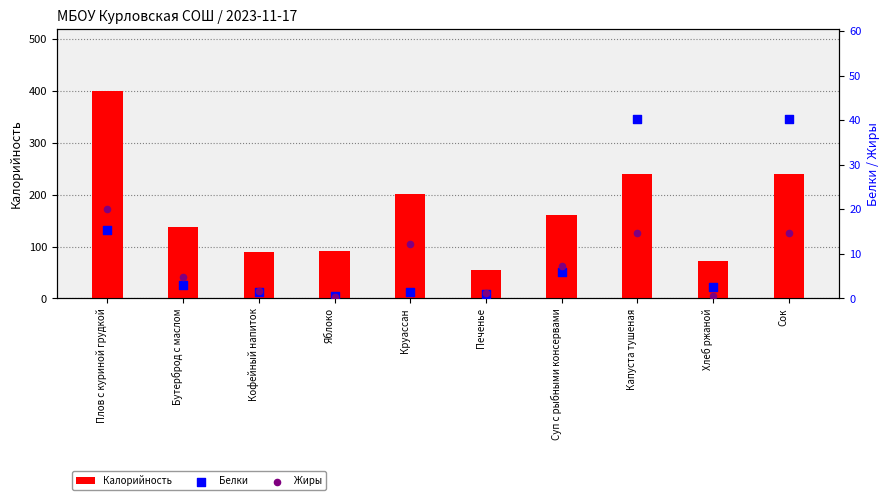

Which series has the largest Y range (max minus min)?

Калорийность